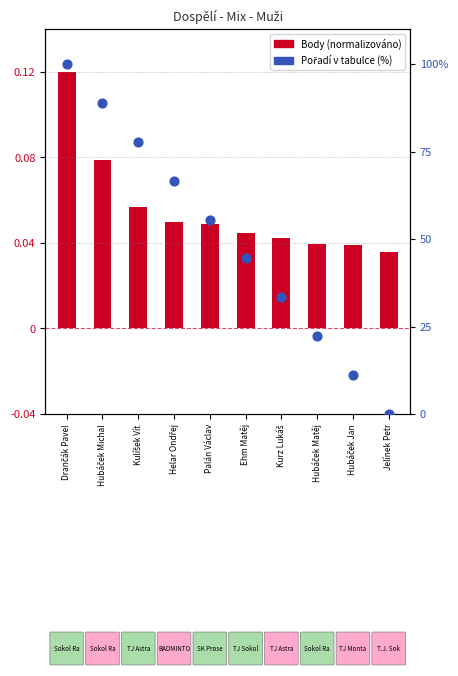

At which category is the sum across all series the highest?

Drančák Pavel